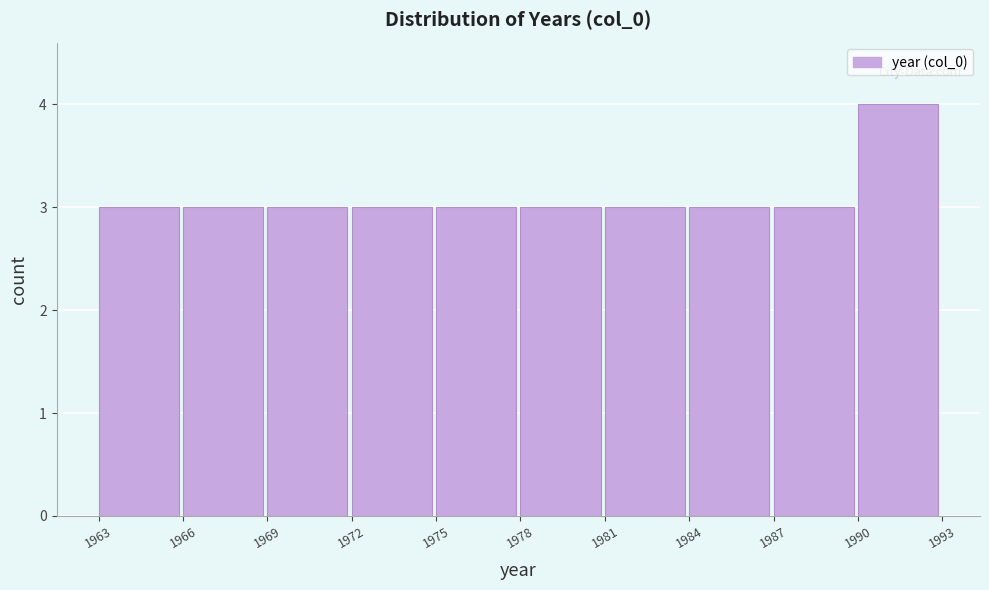

Reading left to right, list every bar in this chart as the range it spans on the x-axis followed by its height. The values are not printed on the chart, so give them approximately, as read against the axis.

1963 to 1966: 3
1966 to 1969: 3
1969 to 1972: 3
1972 to 1975: 3
1975 to 1978: 3
1978 to 1981: 3
1981 to 1984: 3
1984 to 1987: 3
1987 to 1990: 3
1990 to 1993: 4